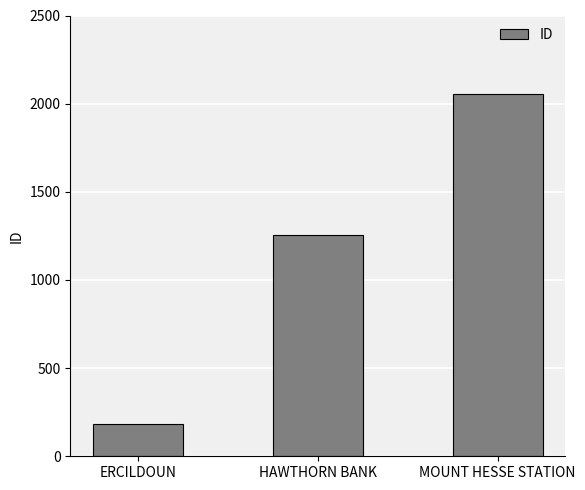

The chart shows a value of 1250 at MOUNT HESSE STATION. True or false?

False